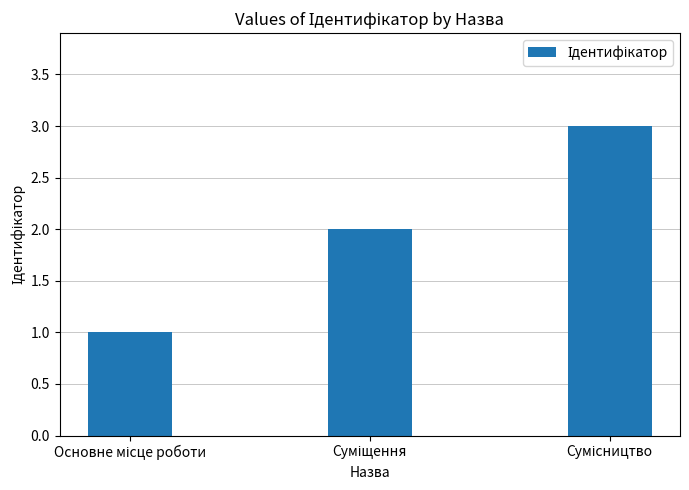

Reading left to right, list all the values displayed in this chart.

1	2	3